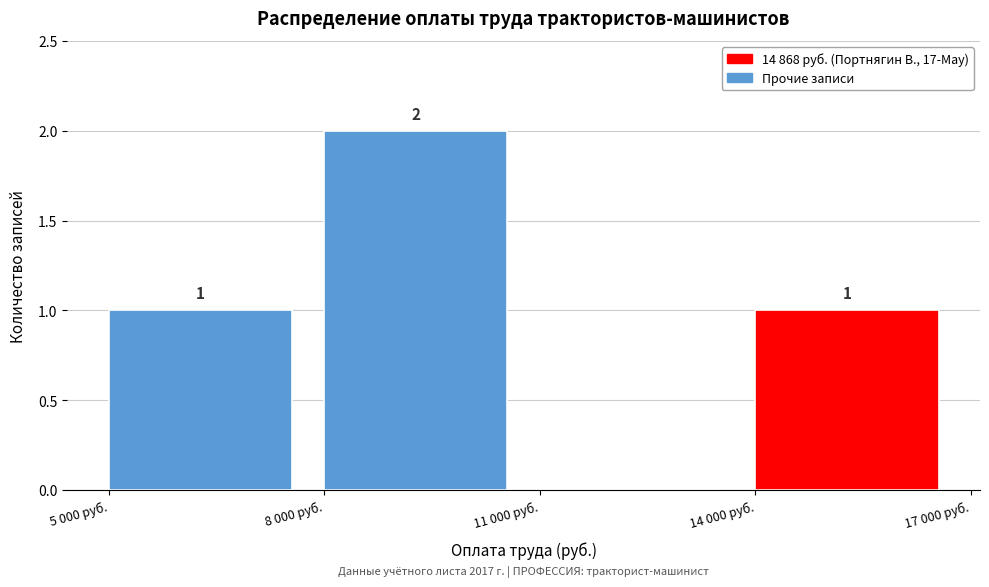

Reading left to right, what are all the values shown in this chart?

5 000 руб.=1	8 000 руб.=2	11 000 руб.=0	14 000 руб.=1